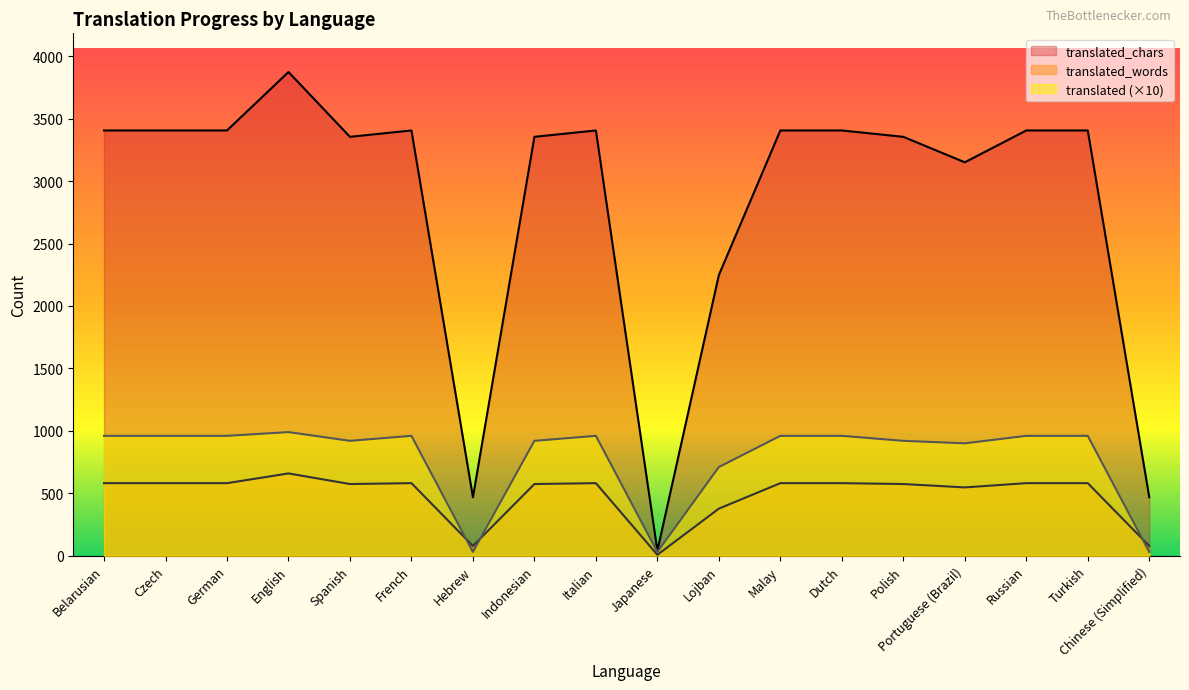

Between which two adjacent categories do translated_words and translated first intersect?

French and Hebrew